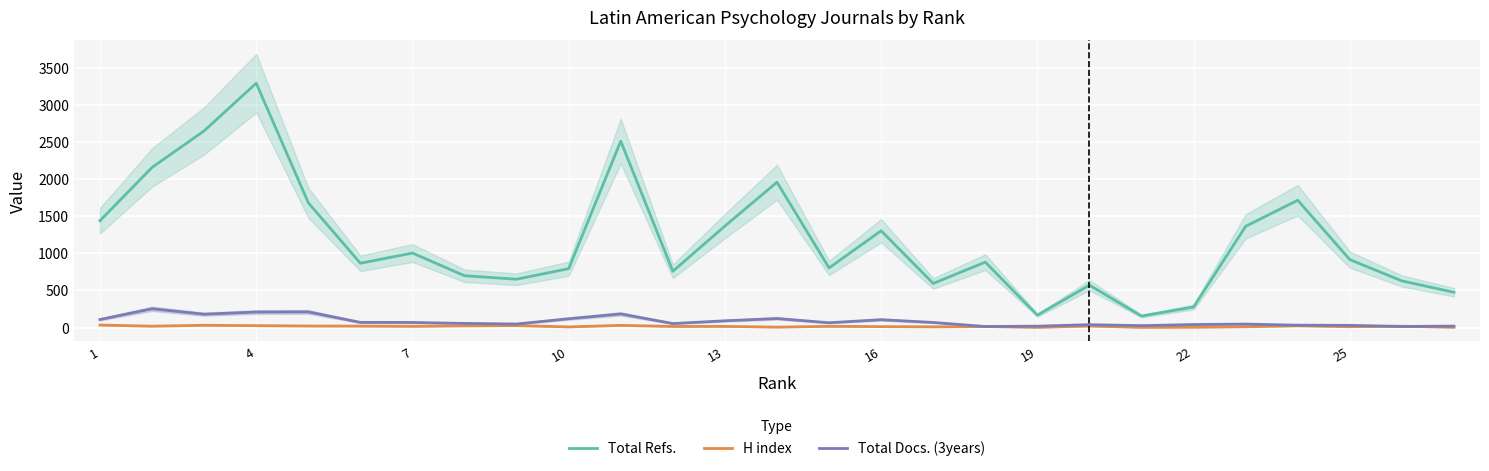

At which label is H index closest to 18?

25